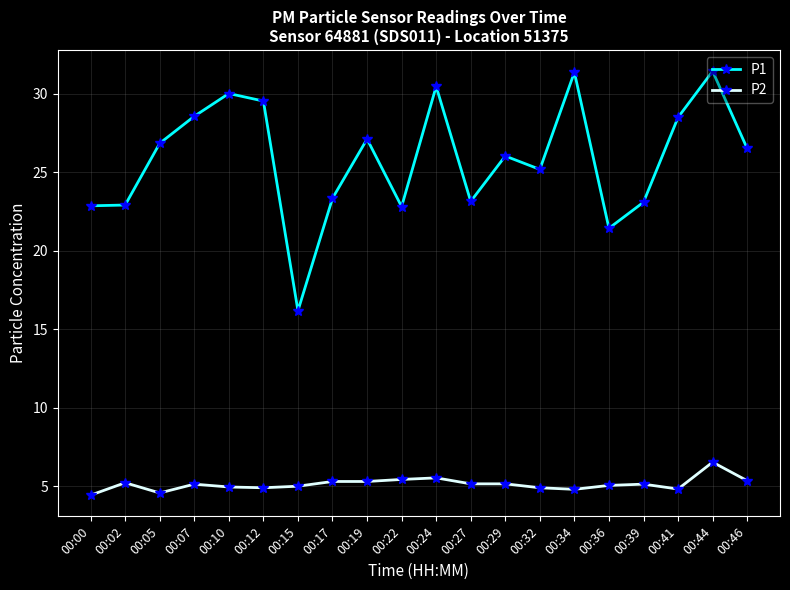

Which category has the highest value in the P2 series?

00:44